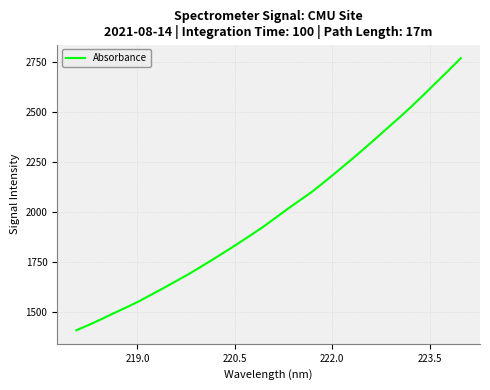

What is the difference between the second highest and minimum values?

1299.1